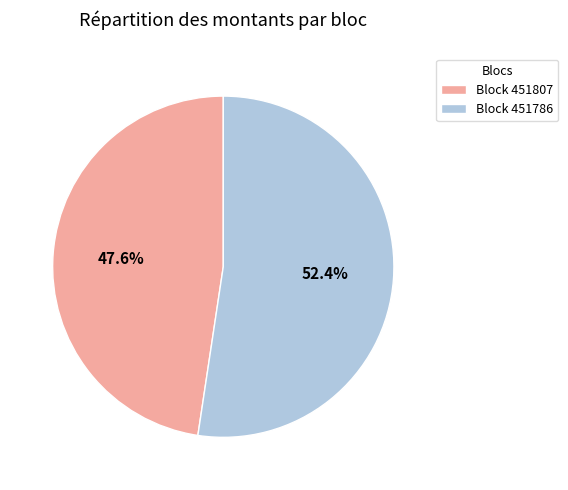

Which has a higher value, Block 451786 or Block 451807?

Block 451786